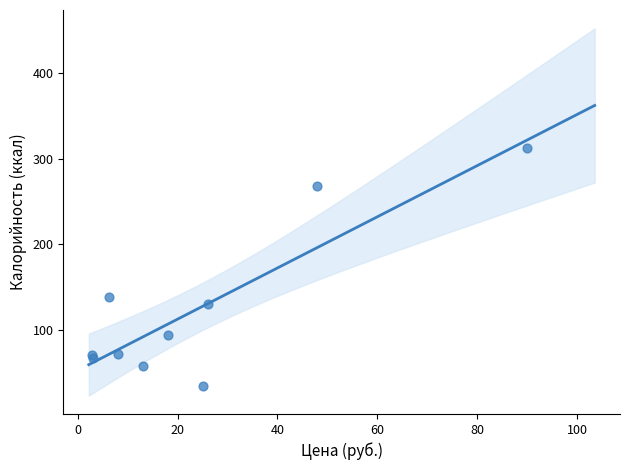

What Y value in the scatter plot is closest to 173?

138.5